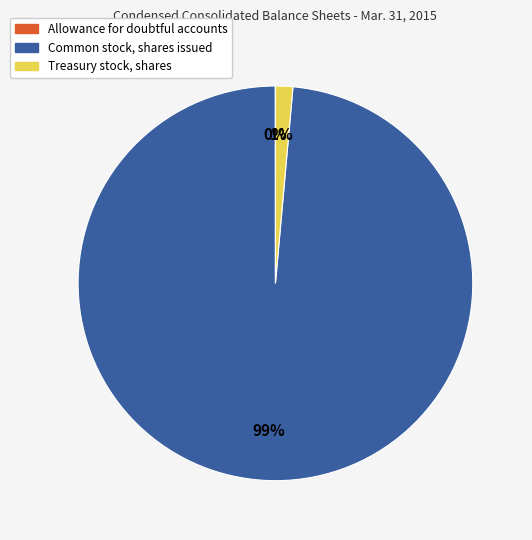

To the nearest percent, what percentage of the pie is Common stock, shares issued?

99%